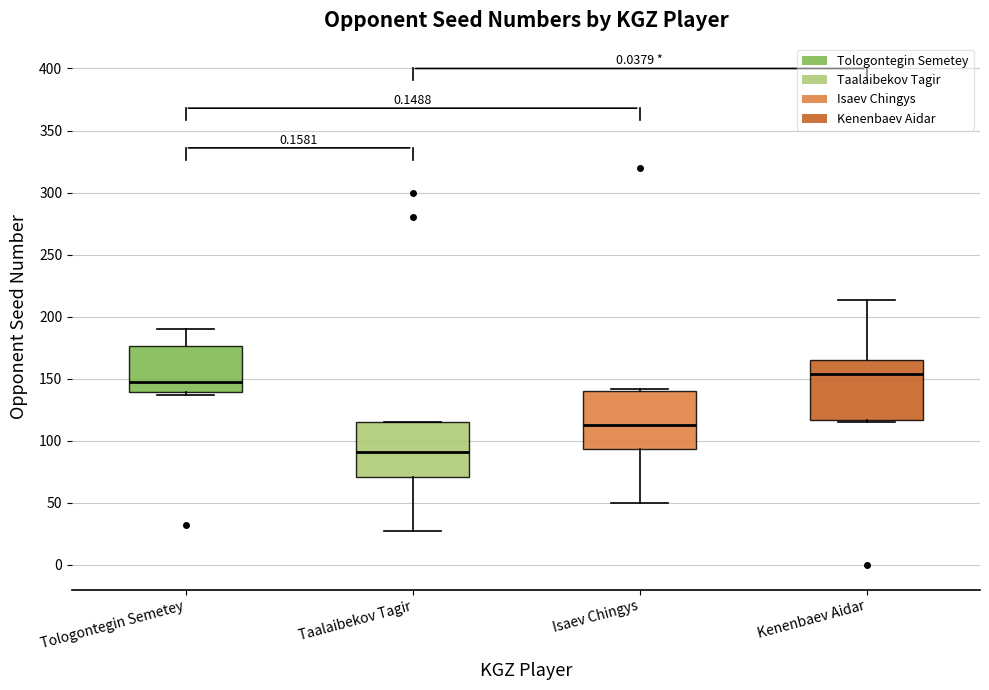

Reading left to right, read every box against the y-axis: the position of its median line, the range the box covers, and the ends of its whiskers. The values are not printed on the chart, so give them approximately, as read against the axis.

Tologontegin Semetey: median 145, box 140 to 175, whiskers 135 to 190
Taalaibekov Tagir: median 90, box 70 to 115, whiskers 25 to 115
Isaev Chingys: median 115, box 95 to 140, whiskers 50 to 140 (just above the box's upper edge)
Kenenbaev Aidar: median 155, box 115 to 165, whiskers 115 (just below the box's lower edge) to 215